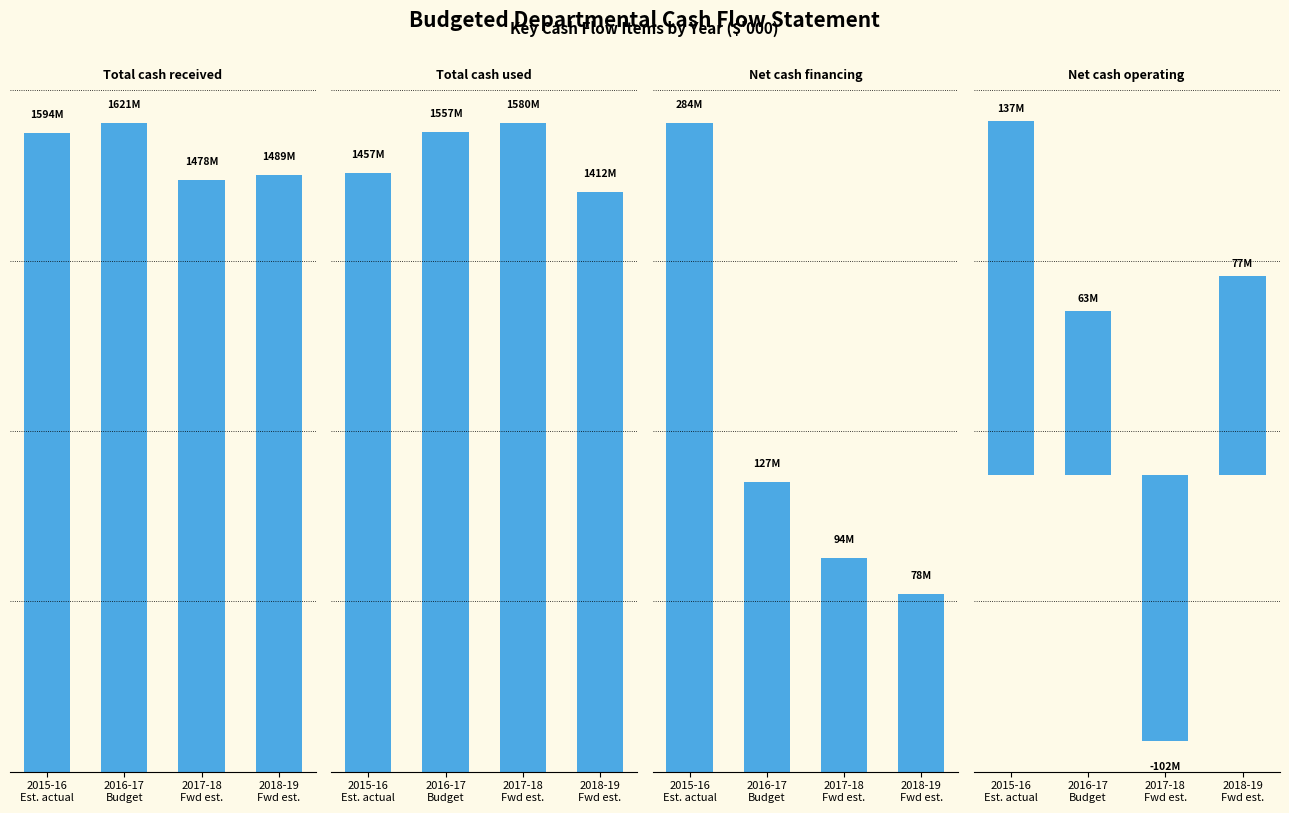

What are all the series names shown in the legend?

Total cash received, Total cash used, Net cash financing, Net cash operating